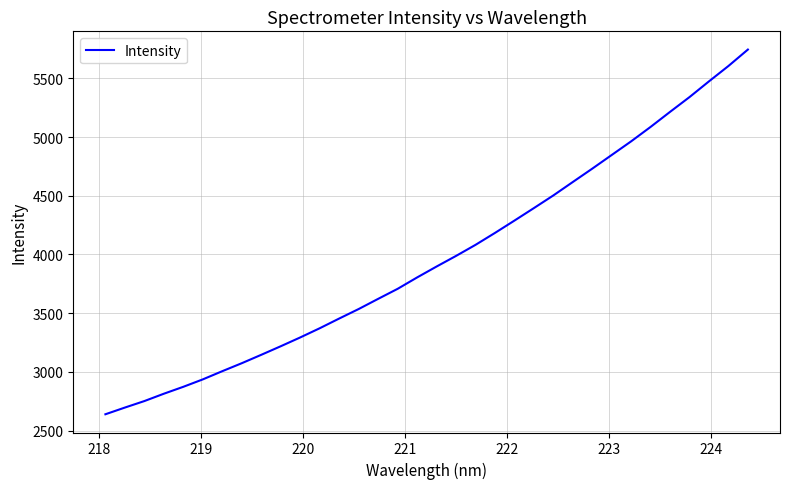

What is the smallest value displayed?

2639.9